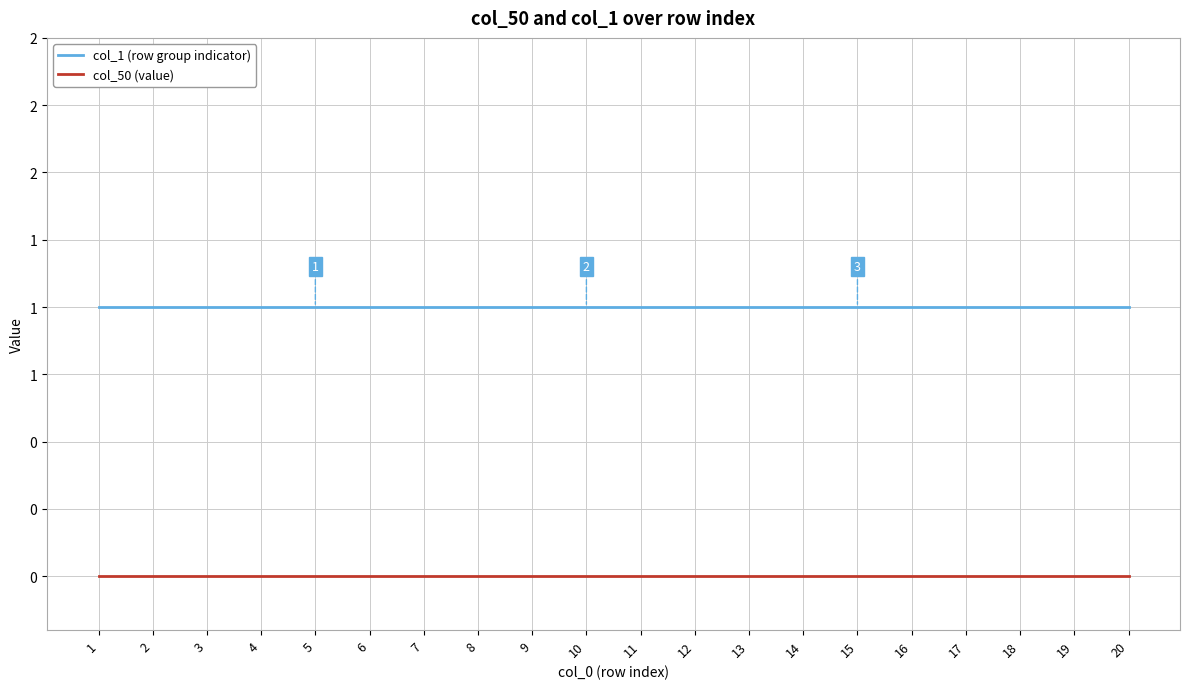

Is it true that col_50 (value) equals 0 at 4?

True